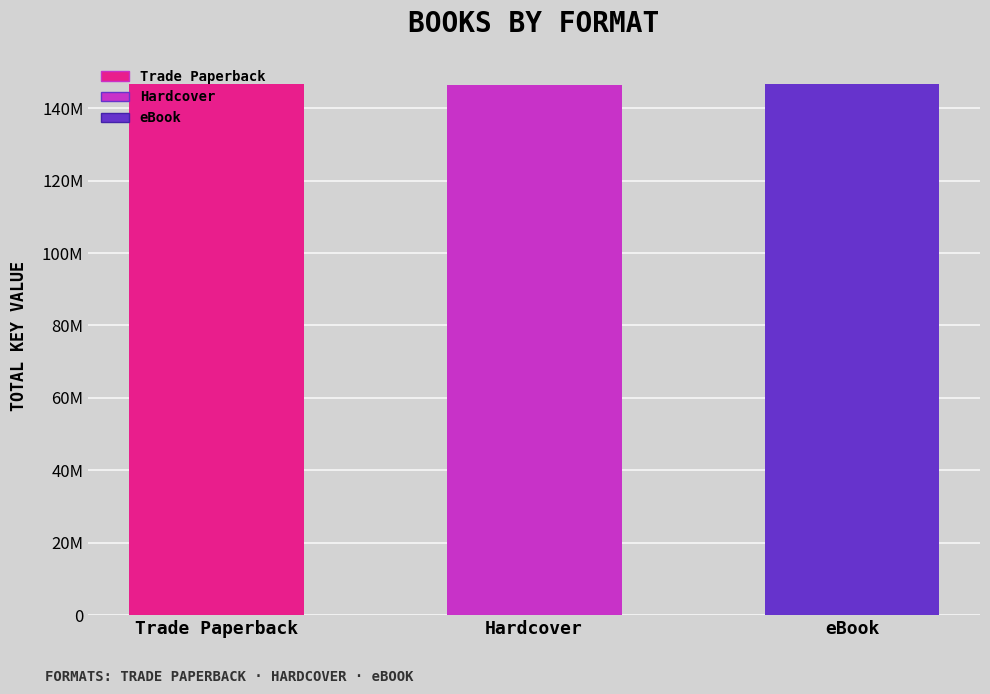

True or false: the data shows 146815156 at eBook.

True